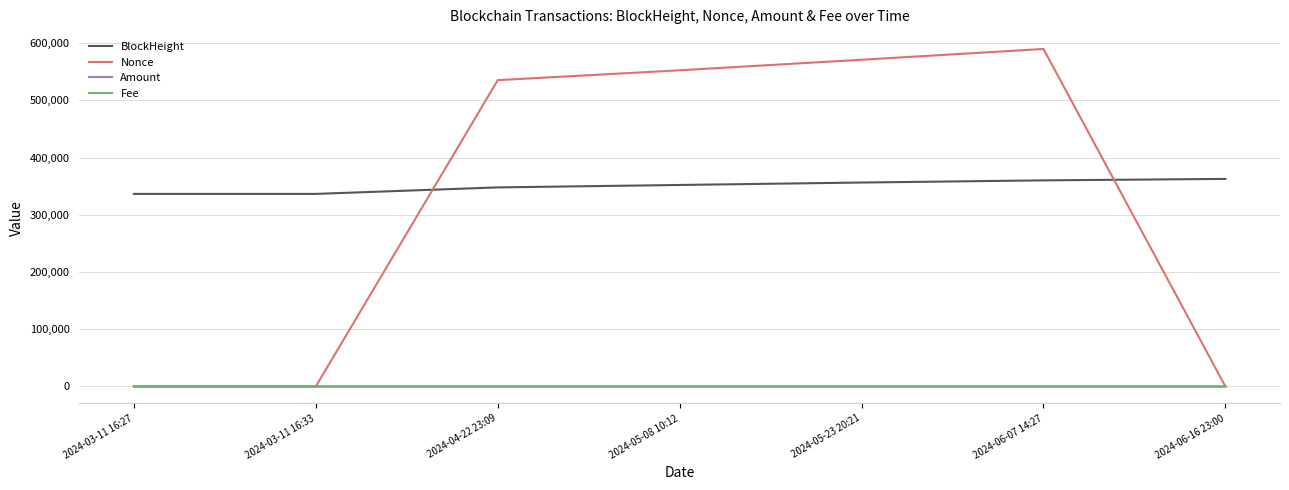

How many values in the BlockHeight series are below 352278?

3